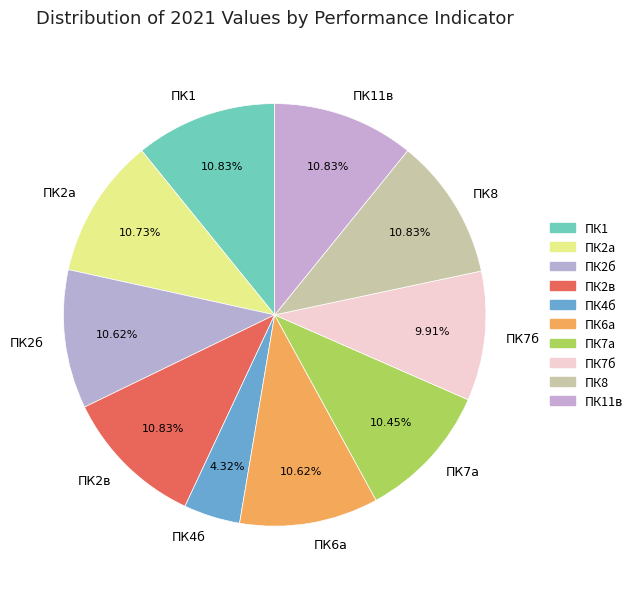

To the nearest percent, what percentage of the pie is ПК4б?

4%